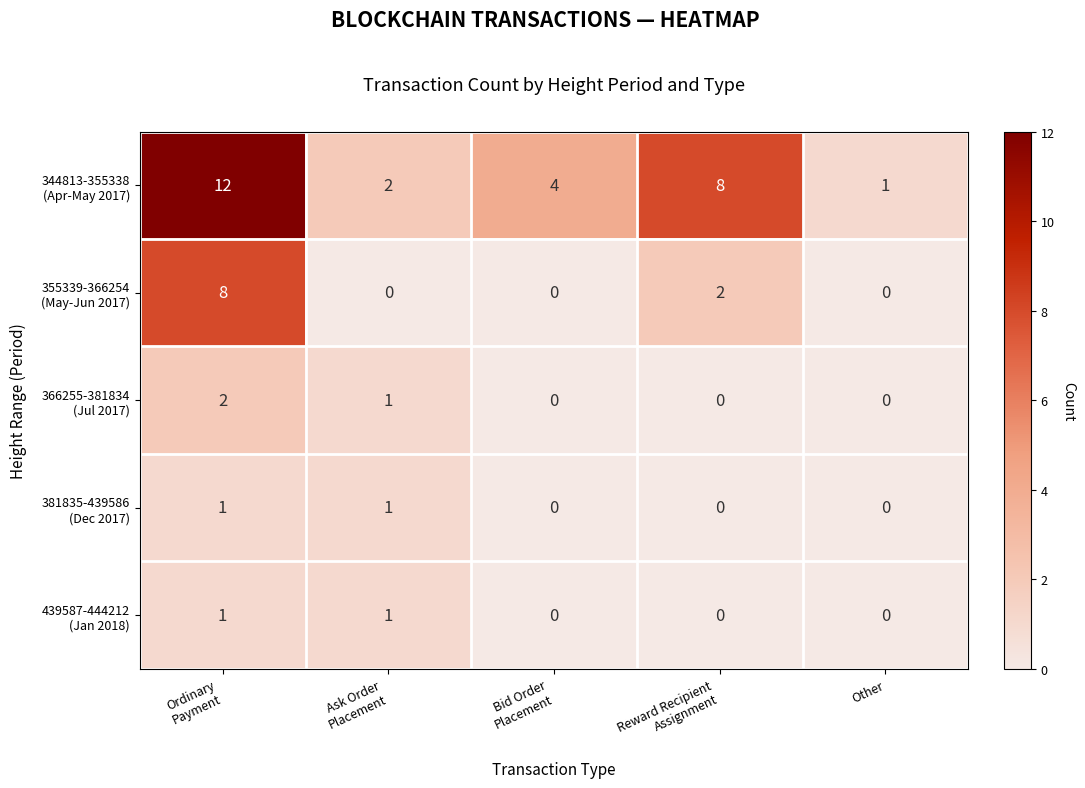

What is the maximum value shown in the chart?

12